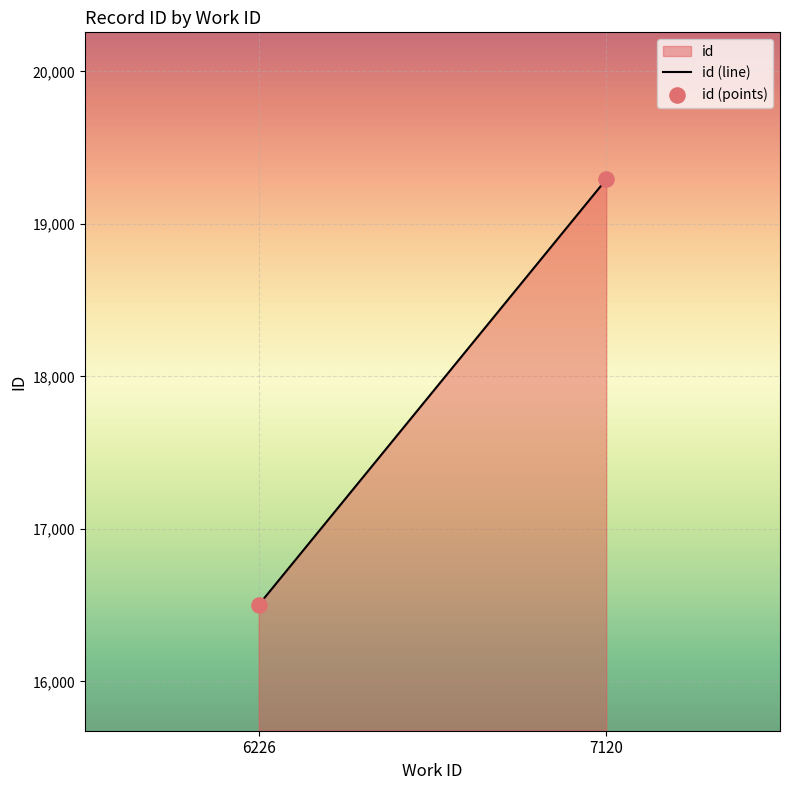

What is the range of Y values (max minus min)?

2791